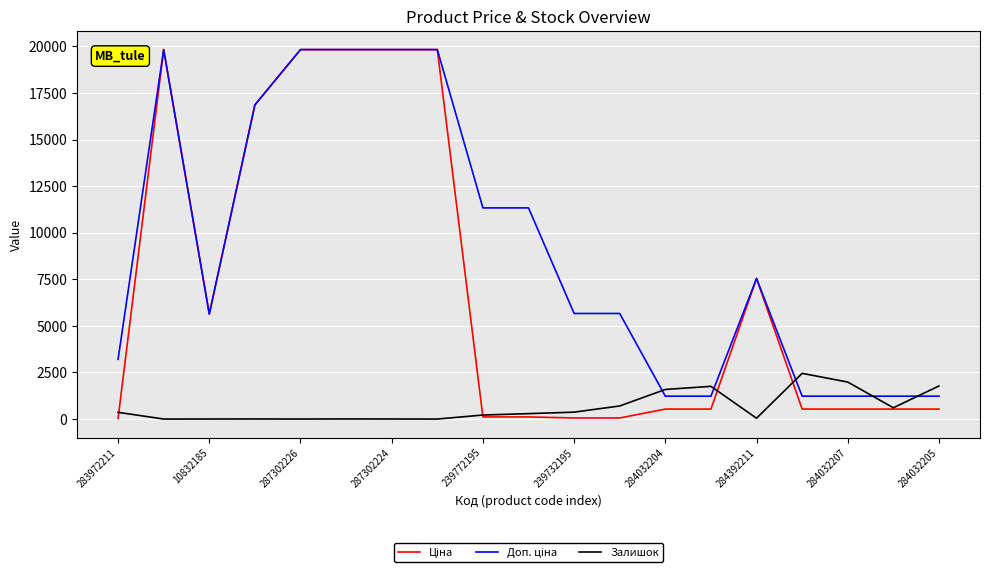

Is this an area chart (filled region under the line)?

No